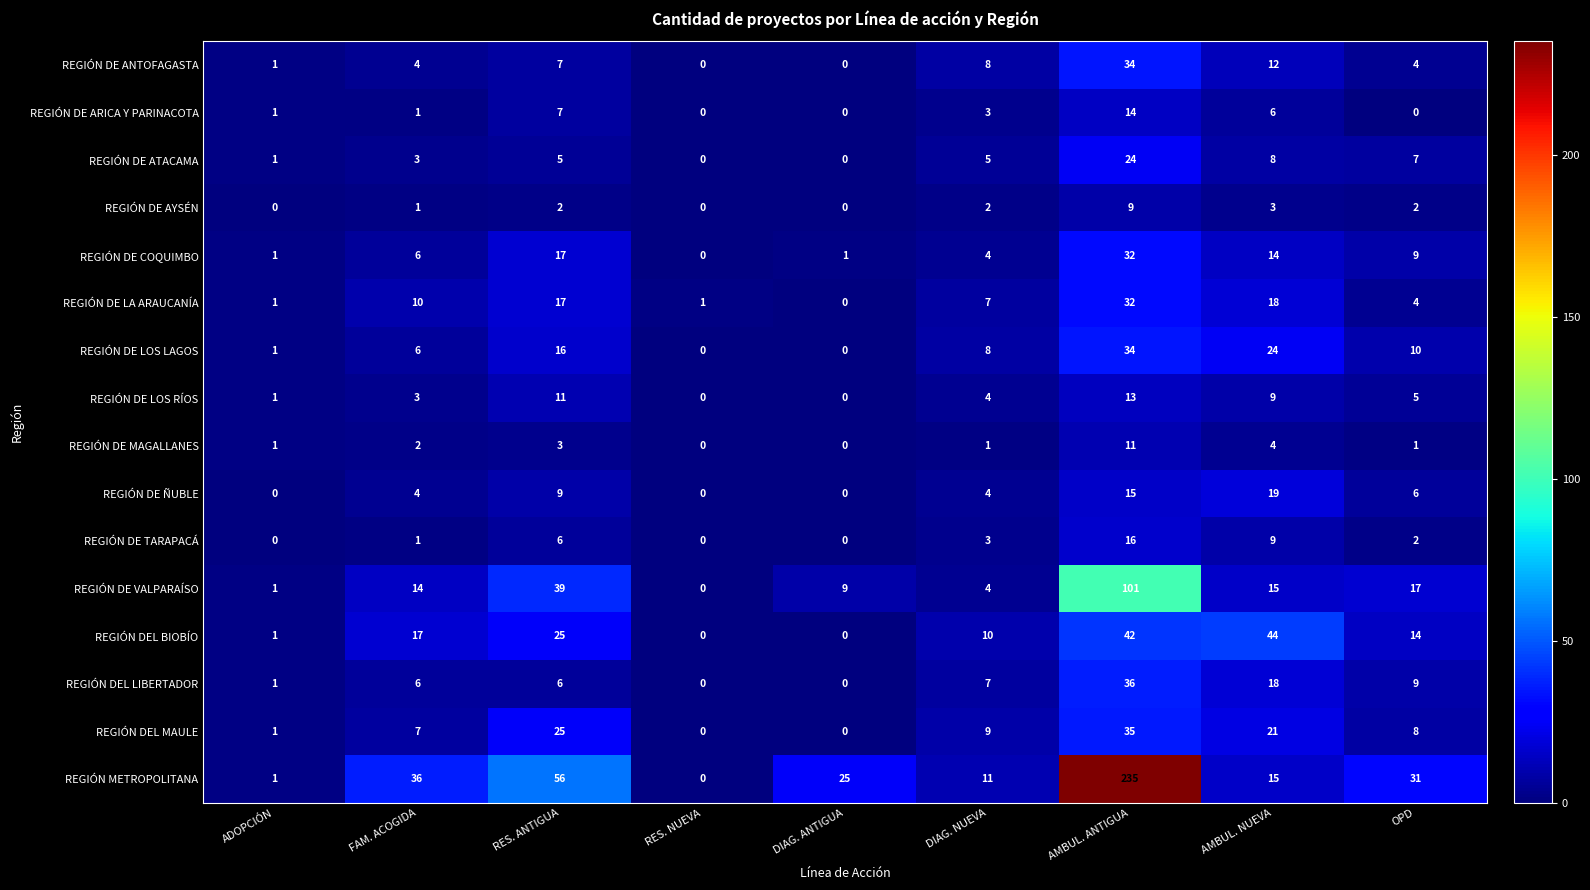

Count the number of data series in this chart.

16